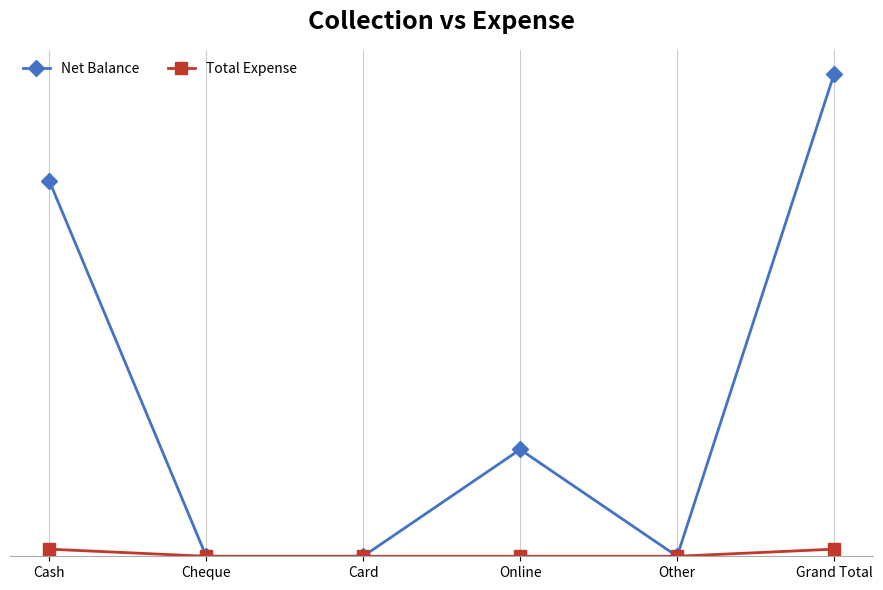

True or false: Total Expense has more than 1 points higher than both neighbors.

False